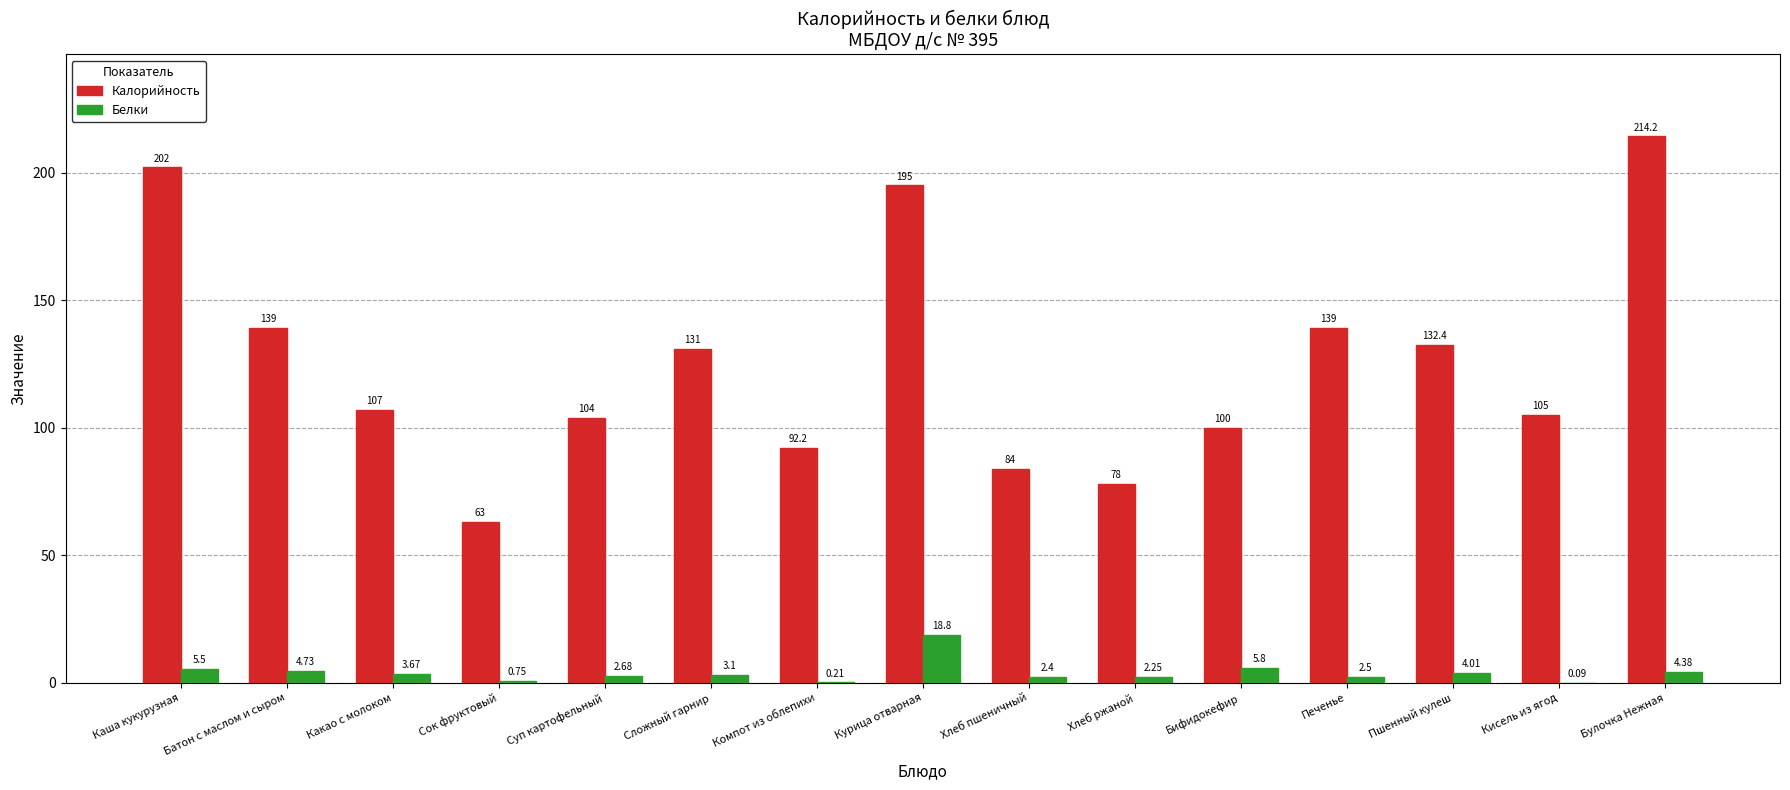

Which series has the largest total across all categories?

Калорийность